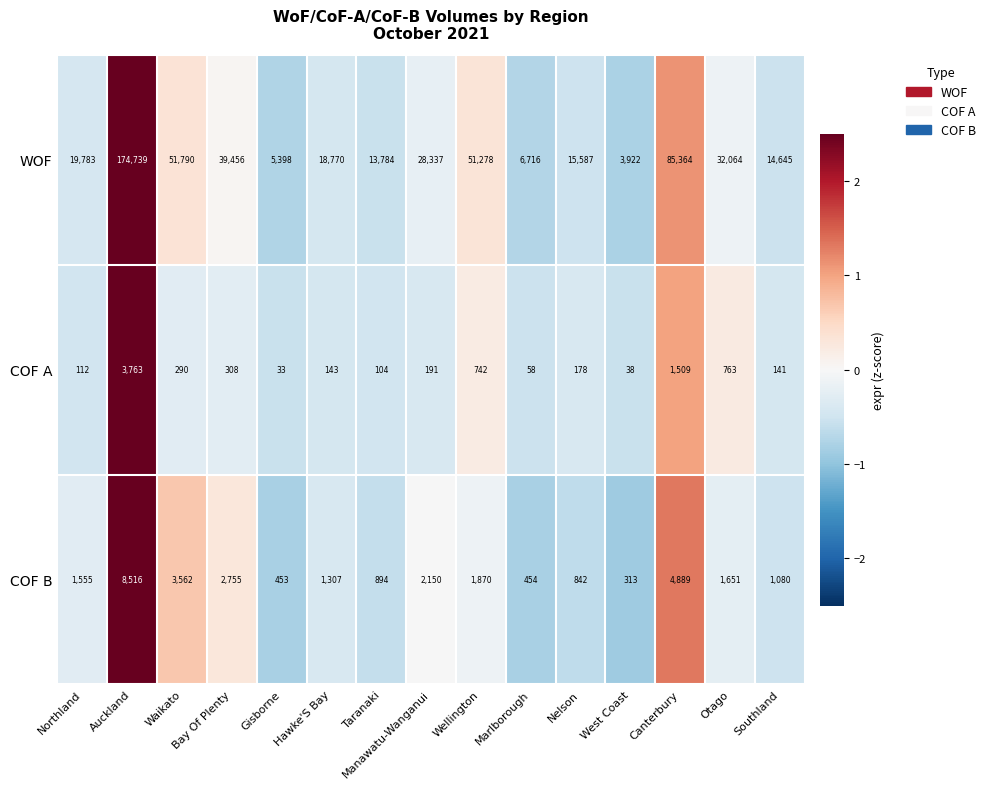

Rank the series by their maximum value, from lowest to highest.

COF A, COF B, WOF